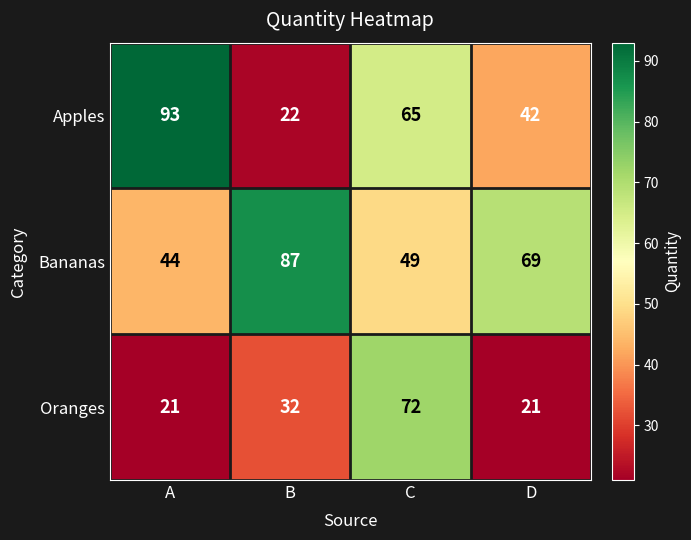

Which series has the widest spread of values?

Apples